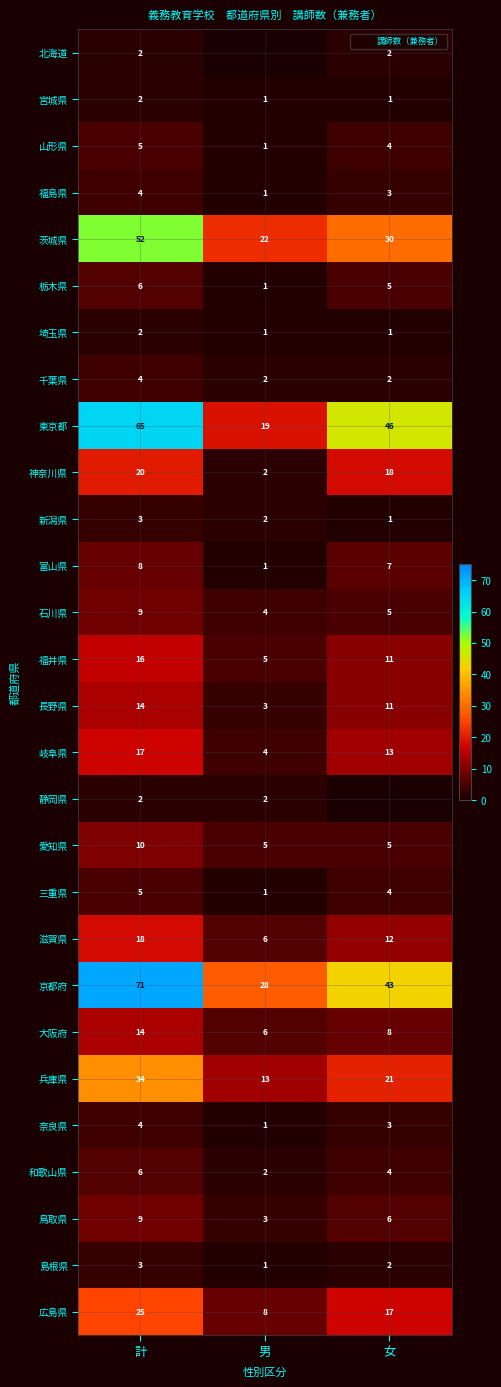

Is it true that 福島県 equals 5 at 計?

False